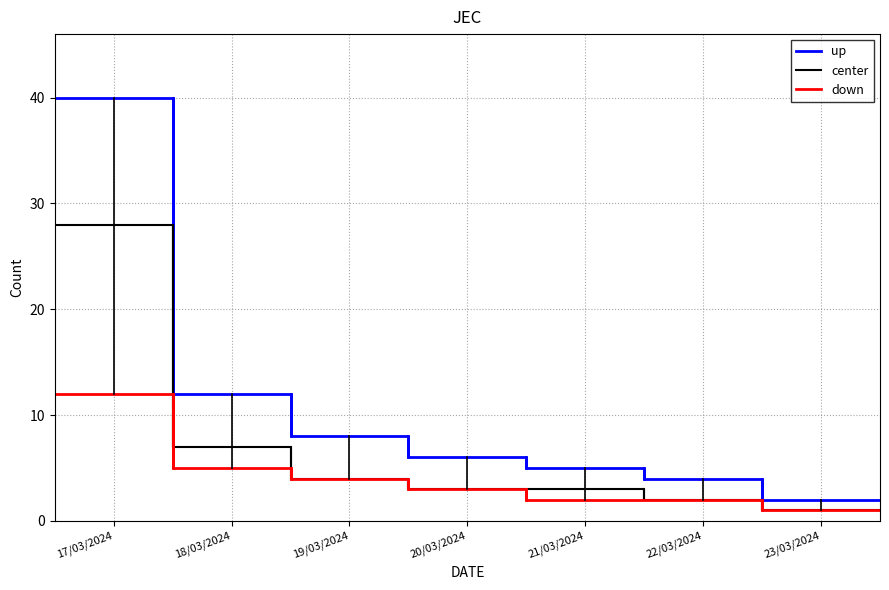

What is the difference between the maximum and minimum values in the down series?

11